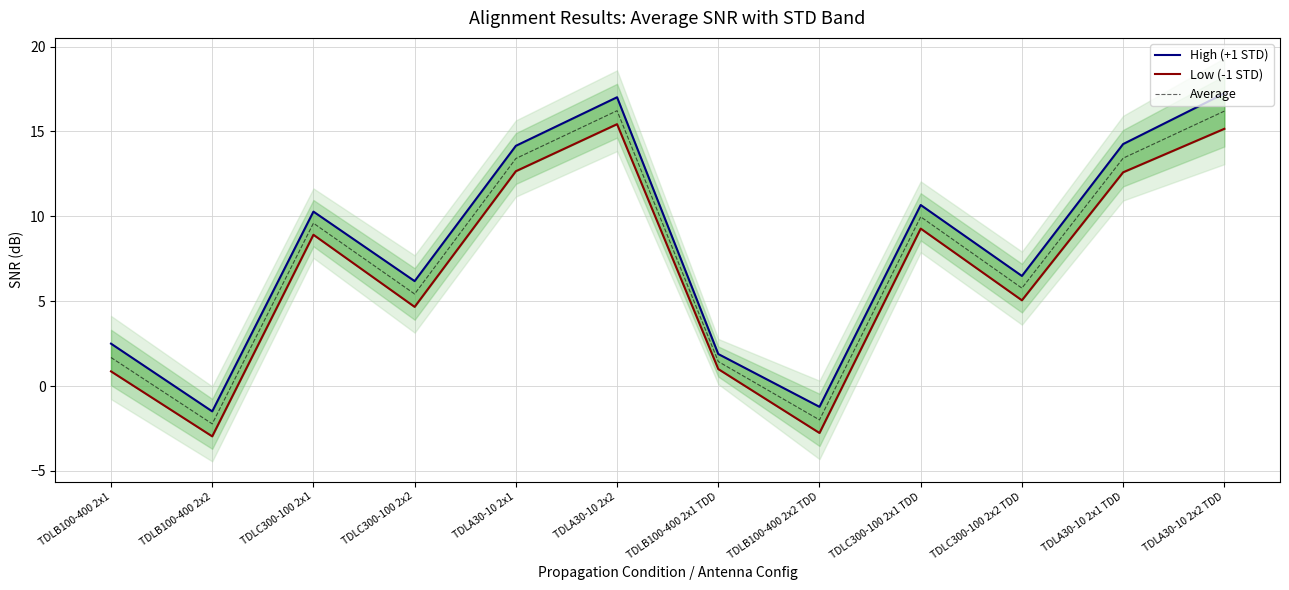

Which has a higher value, TDLA30-10 2x2 TDD or TDLB100-400 2x1 TDD?

TDLA30-10 2x2 TDD